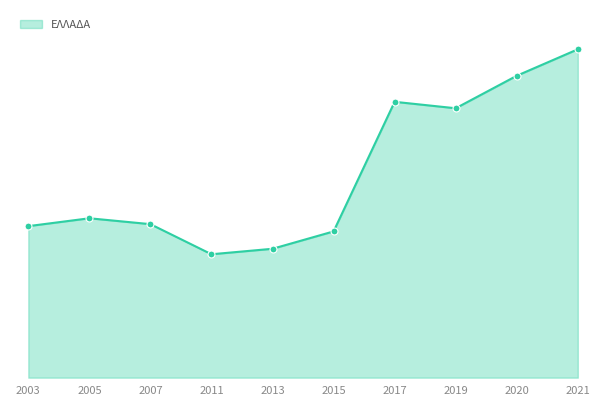

Is this an area chart (filled region under the line)?

Yes